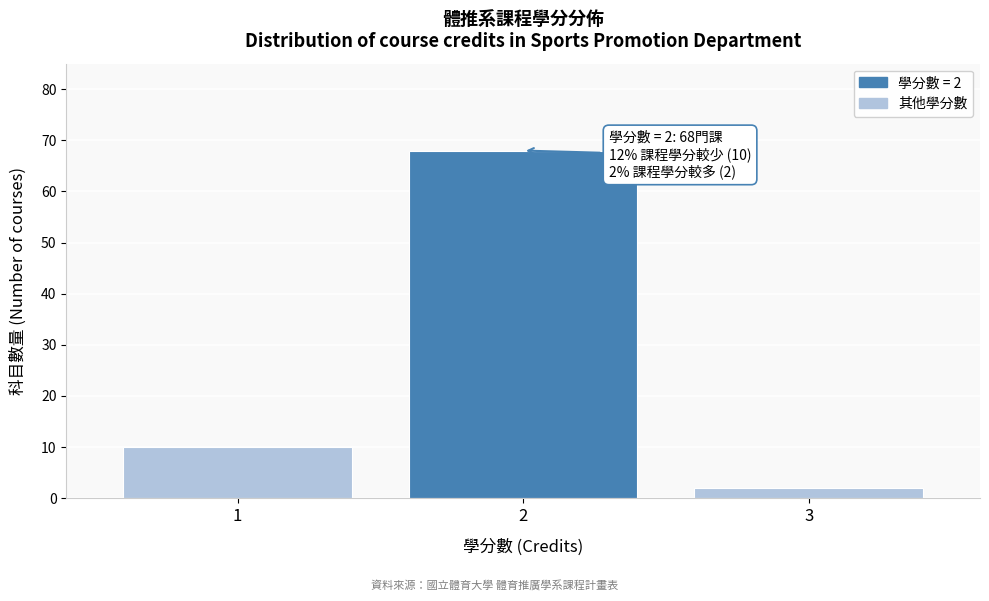

Over which range of the x-axis is the bar tallest?

1.5 to 2.5